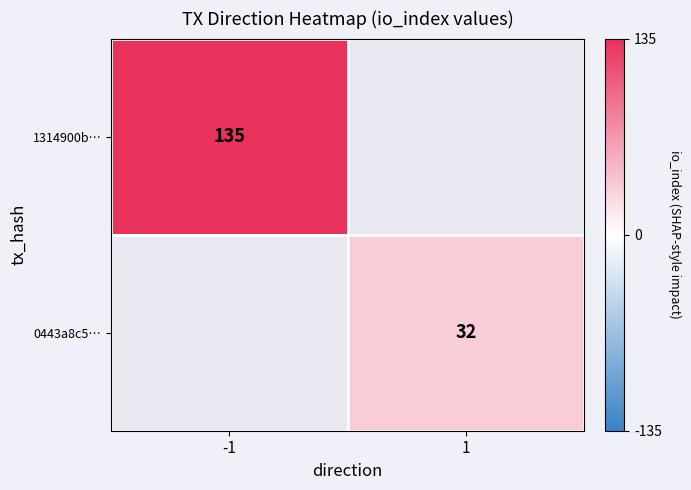

Which label corresponds to the smallest value in the chart?

1